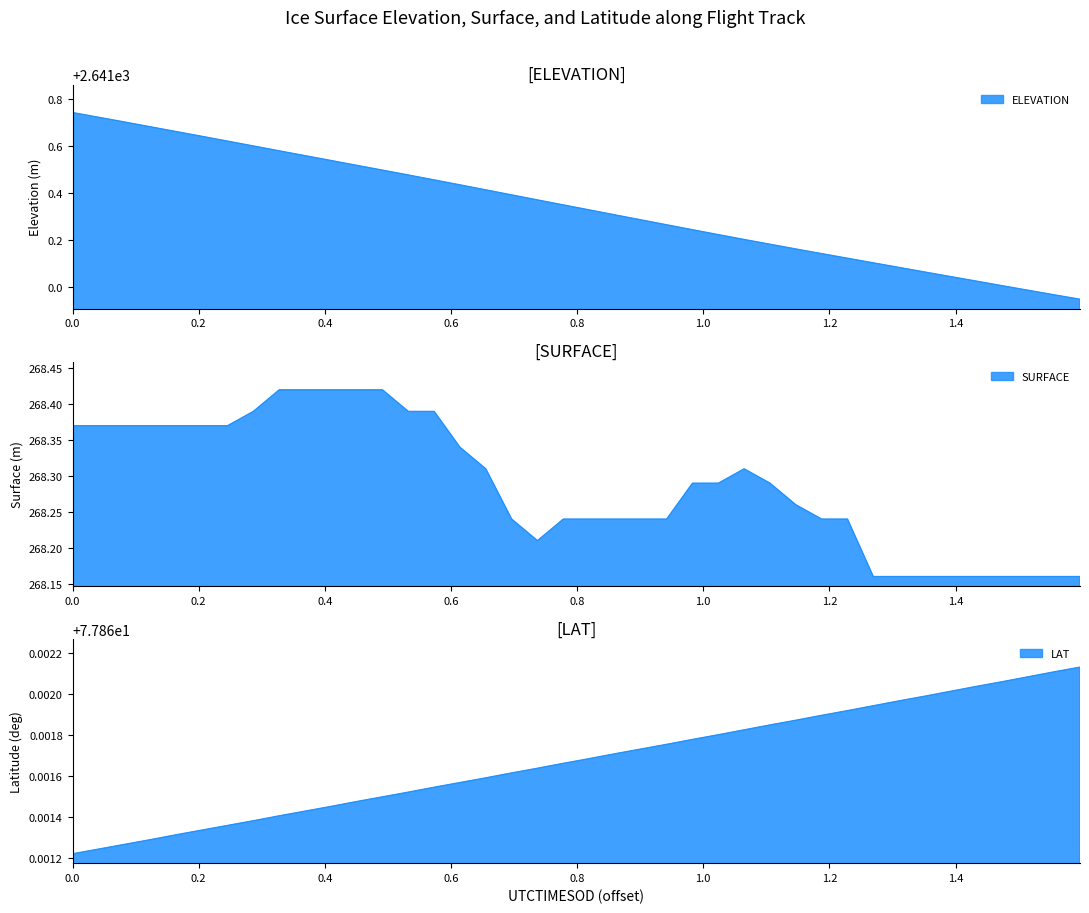

Count the number of categories in the chart.

40